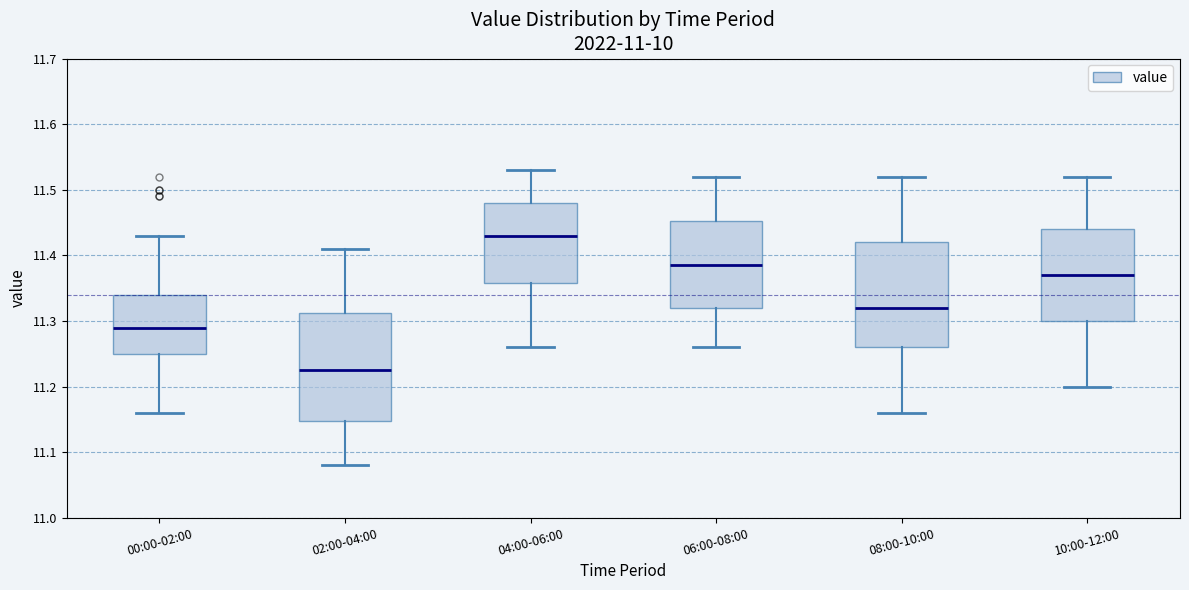

Reading left to right, read every box against the y-axis: the position of its median line, the range the box covers, and the ends of its whiskers. The values are not printed on the chart, so give them approximately, as read against the axis.

00:00-02:00: median 11.29, box 11.25 to 11.34, whiskers 11.16 to 11.43
02:00-04:00: median 11.23, box 11.15 to 11.31, whiskers 11.08 to 11.41
04:00-06:00: median 11.43, box 11.36 to 11.48, whiskers 11.26 to 11.53
06:00-08:00: median 11.39, box 11.32 to 11.45, whiskers 11.26 to 11.52
08:00-10:00: median 11.32, box 11.26 to 11.42, whiskers 11.16 to 11.52
10:00-12:00: median 11.37, box 11.30 to 11.44, whiskers 11.20 to 11.52